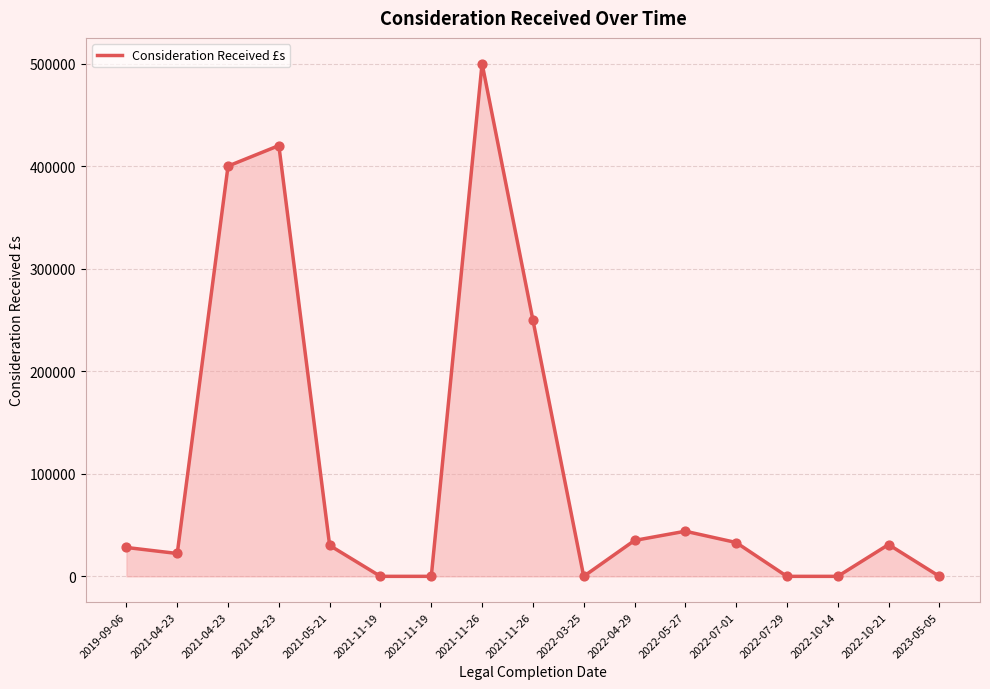

What is the change in value from 2022-05-27 to 2022-10-14?

-44000